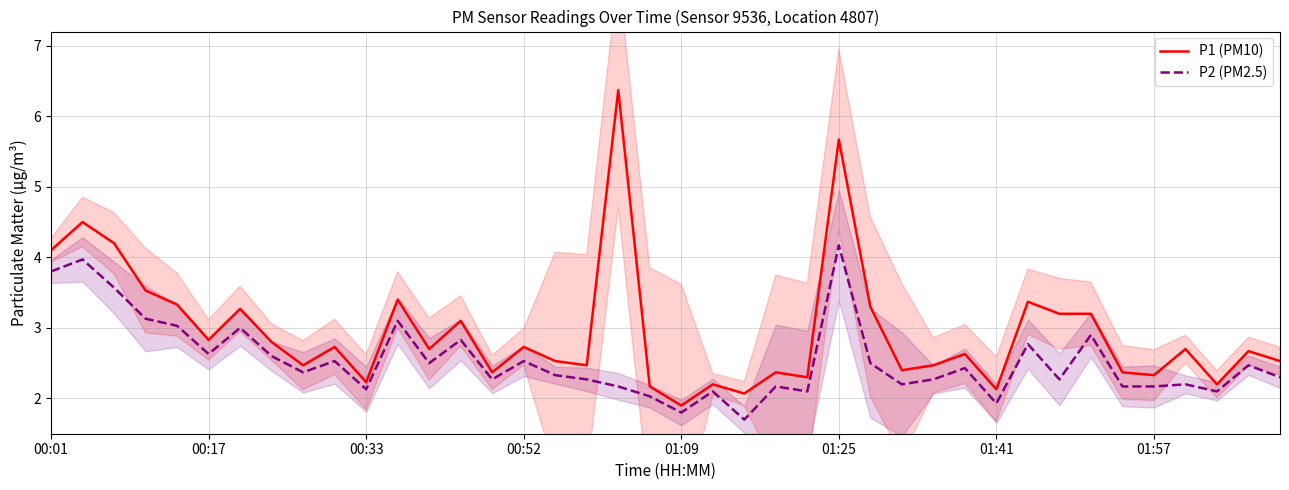

At which label does P1 (PM10) reach its minimum?

01:09